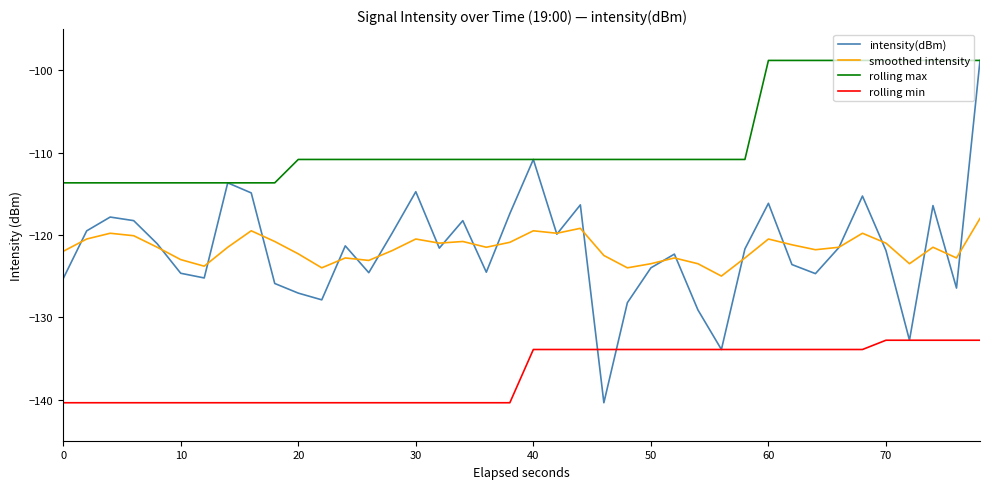

Which series has the widest spread of values?

intensity(dBm)